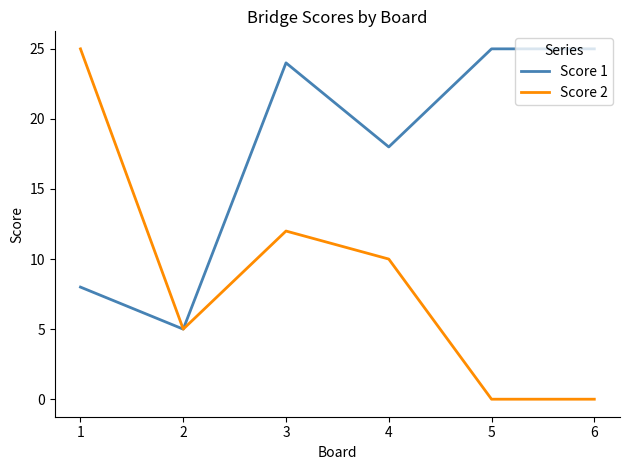

What is the sum of all Score 1 values?

105